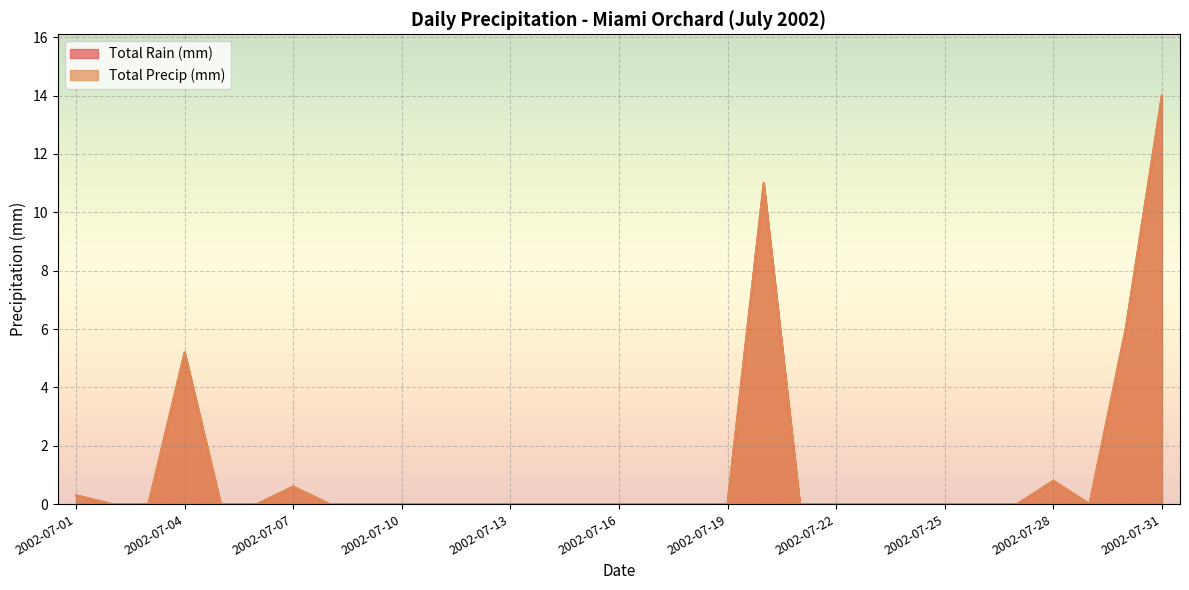

Which has a higher value, 2002-07-14 or 2002-07-28?

2002-07-28